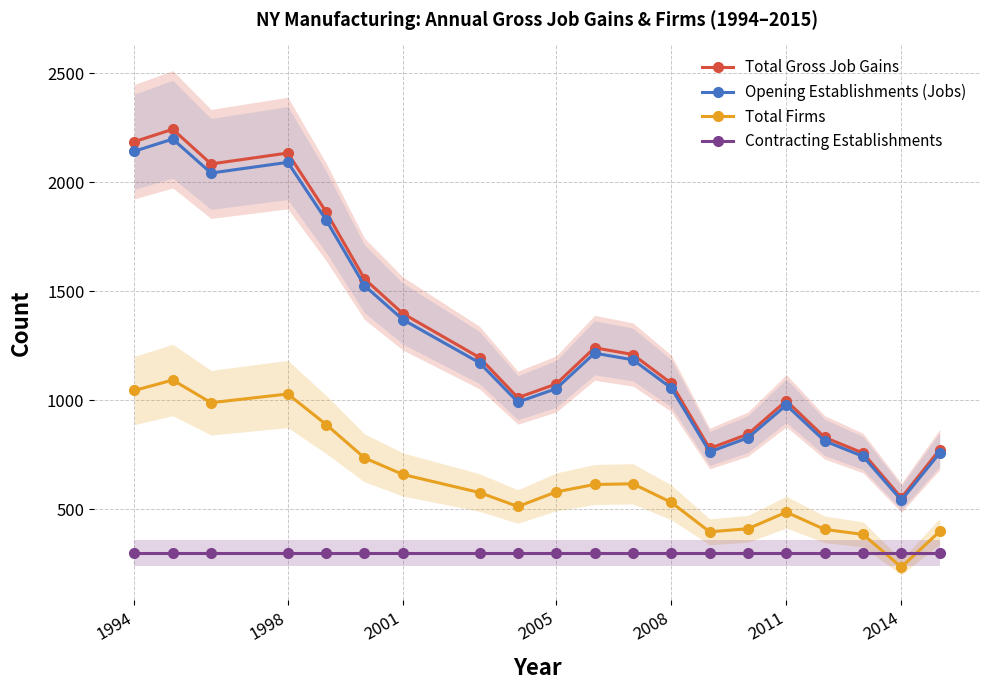

The Opening Establishments (Jobs) series shows 1586.2 at 2008. True or false?

False